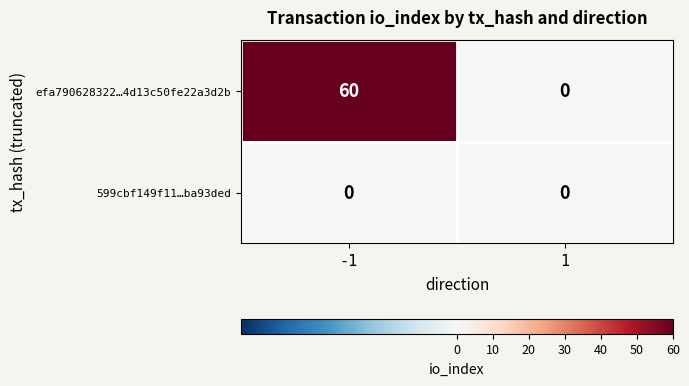

List the series in order of their peak value, lowest first.

599cbf149f11…ba93ded, efa790628322…4d13c50fe22a3d2b